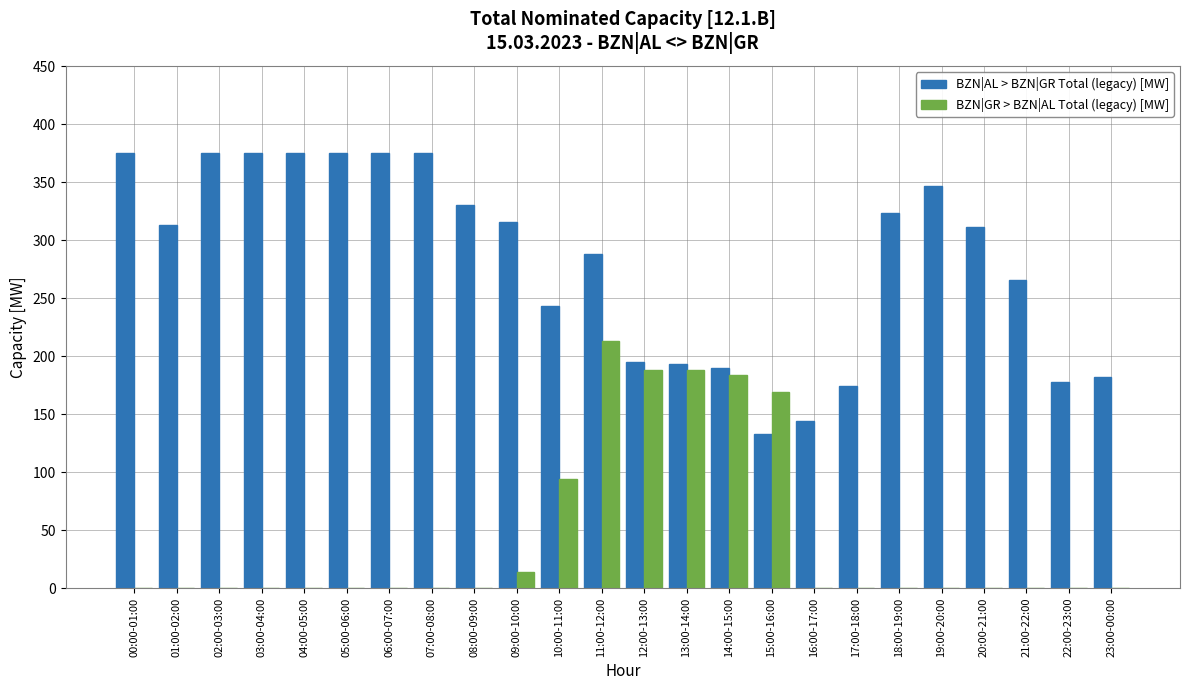

Are the bars horizontal?

No